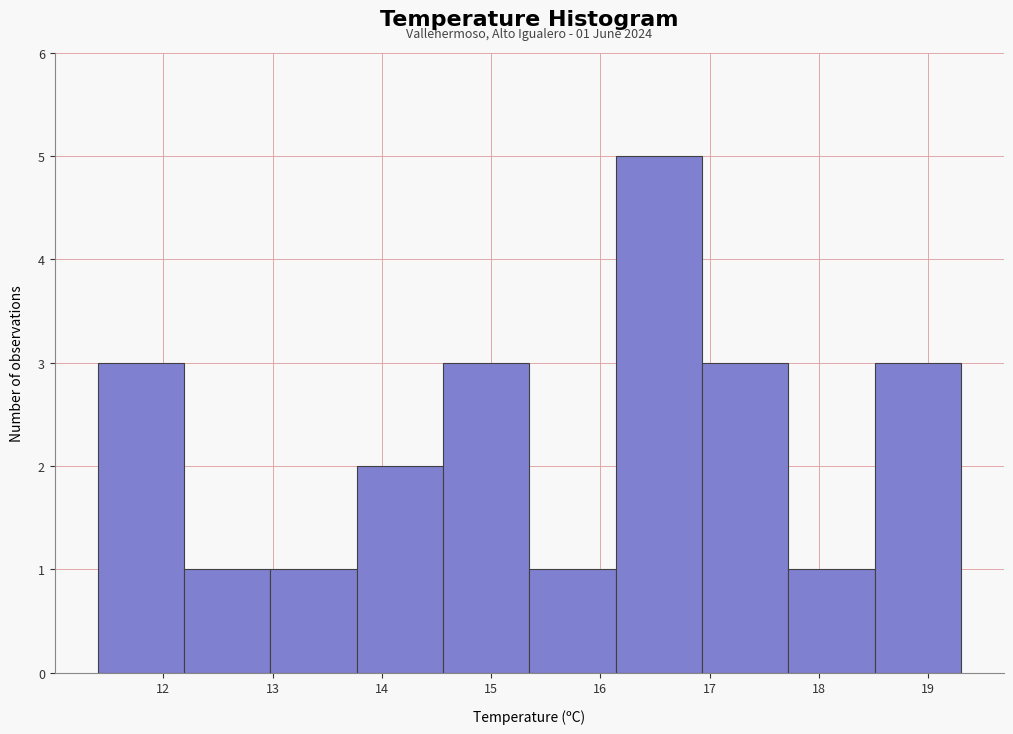

Which range on the x-axis has the tallest bar?

16.14 to 16.93